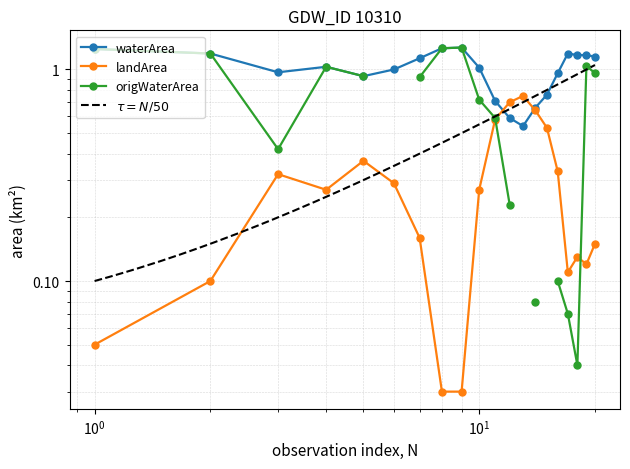

What is the value of the landArea point at the 13th from the left?

0.8